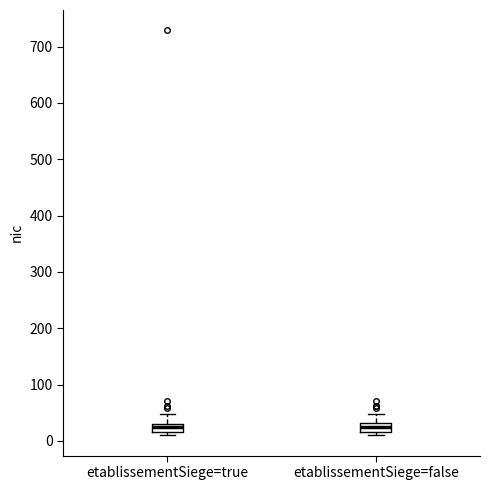

Where is the lower edge of the box for etablissementSiege=true on the y-axis? The values are not printed on the chart, so give them approximately, as read against the axis.

20